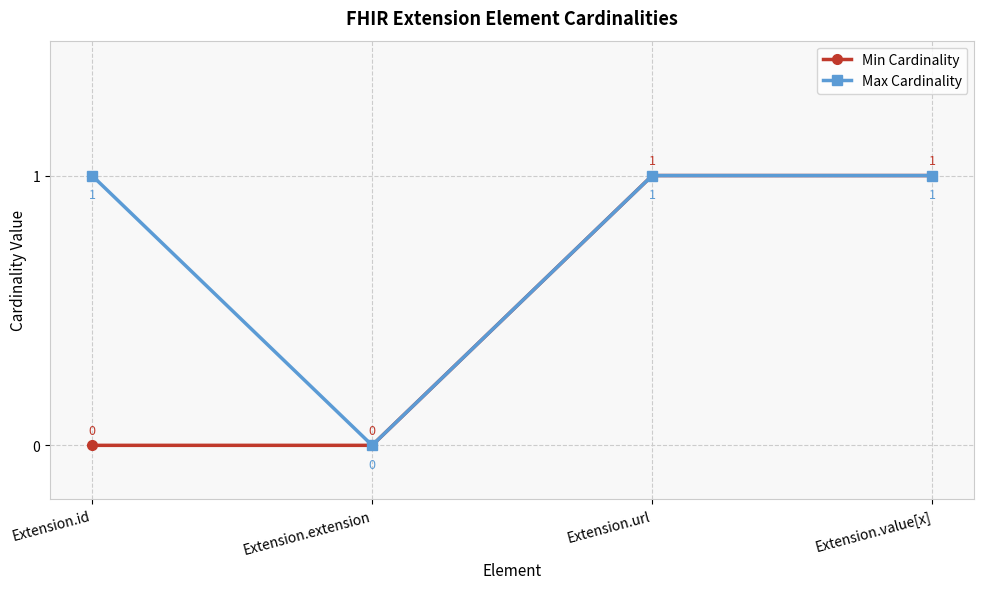

Is the value of Max Cardinality at Extension.id greater than the value of Min Cardinality at Extension.id?

Yes